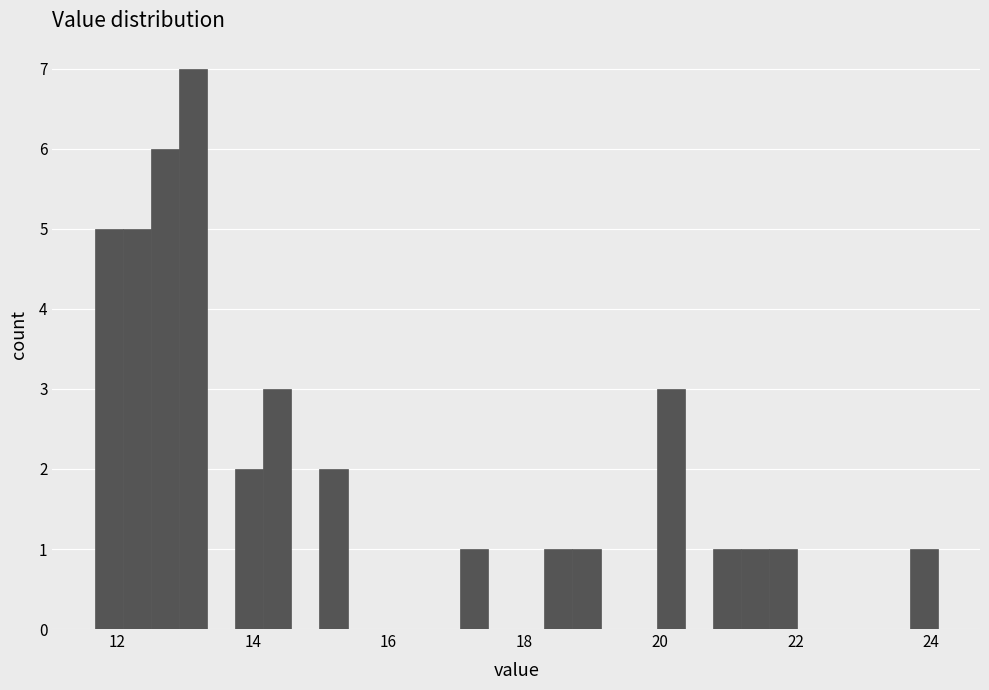

Around what value on the x-axis is the tallest bar? Give the approximate position of its centre, as read against the axis.

13.2